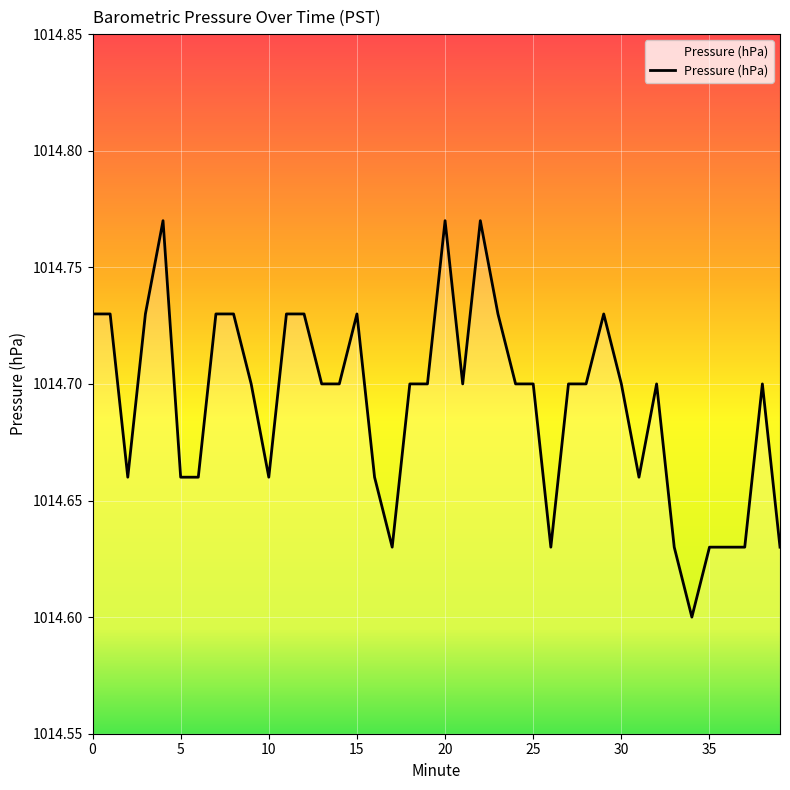

Does the chart display data point markers on the line(s)?

No